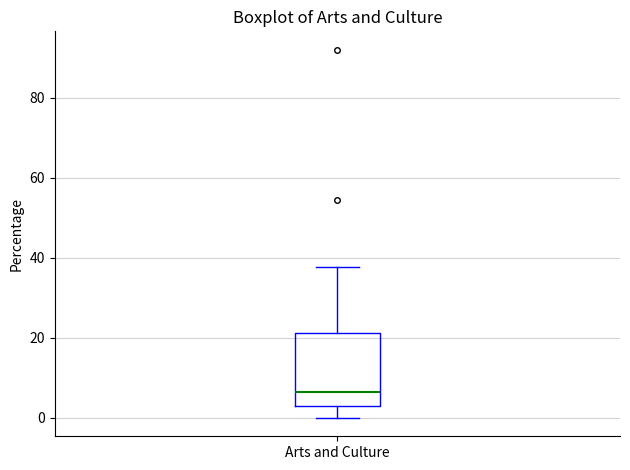

Read this box plot against the y-axis: the position of the median line, the range covered by the box, and the ends of both whiskers. The values are not printed on the chart, so give them approximately, as read against the axis.

median 6, box 2 to 22, whiskers 0 to 38